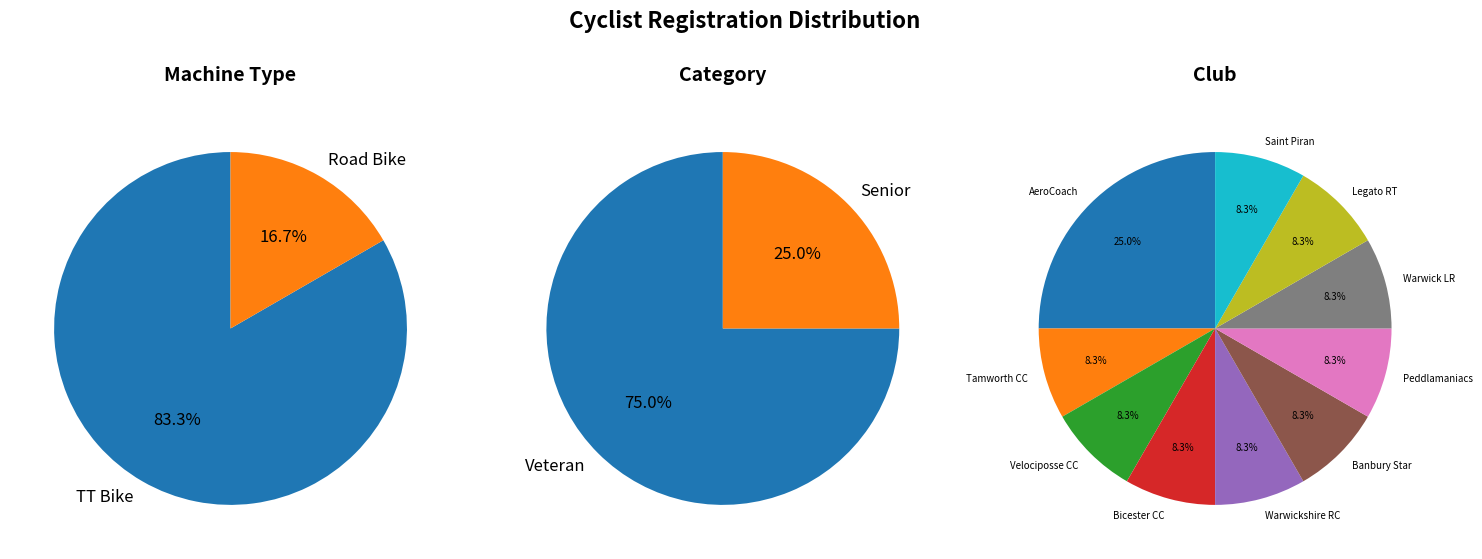

Combined, do TT Bike and Road Bike account for over 50%?

Yes